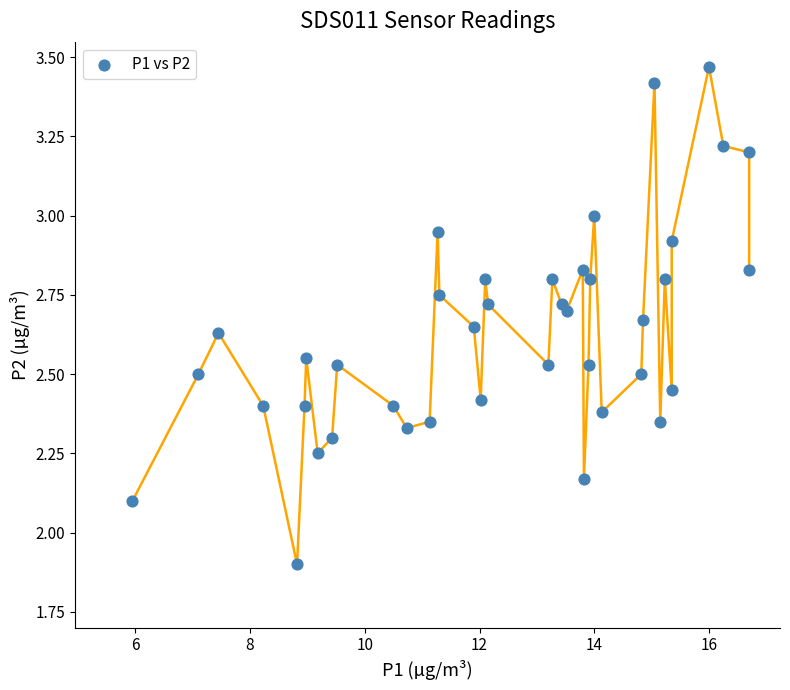

What is the range of X values (max minus min)?

10.8